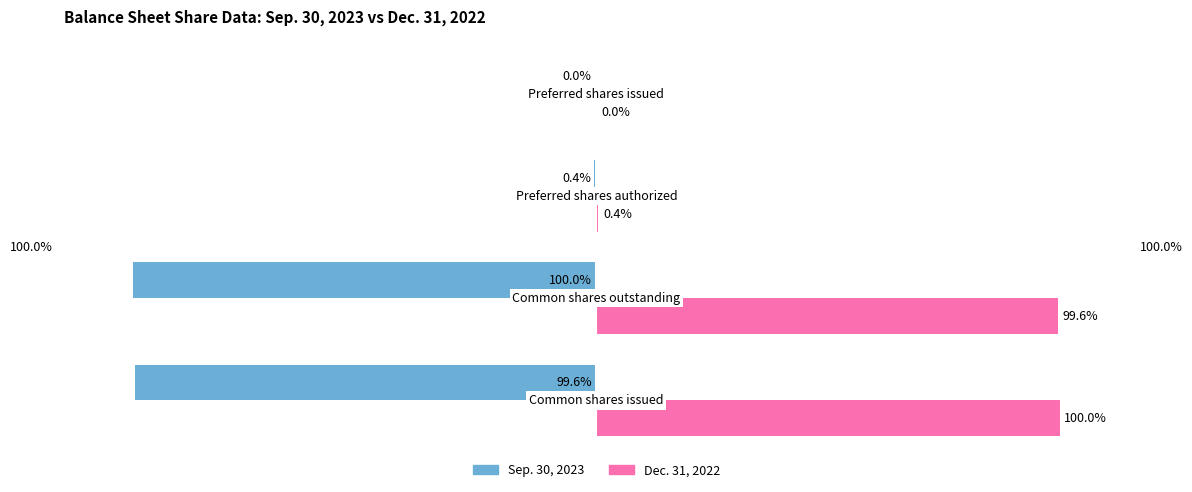

Which series has the largest total across all categories?

Dec. 31, 2022